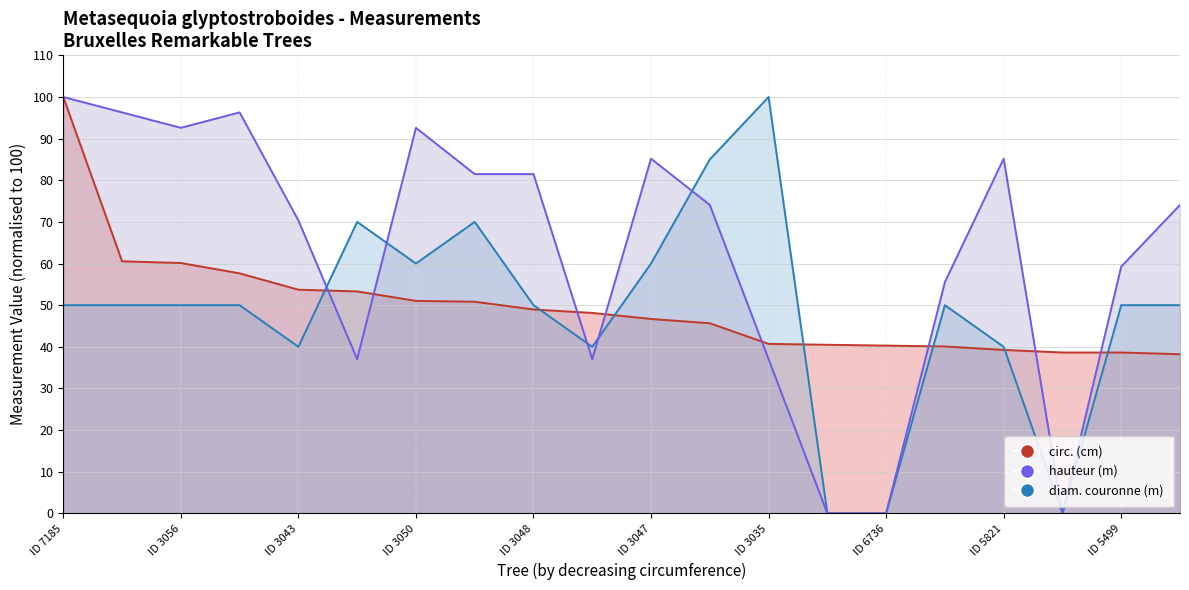

Rank the categories by diam. couronne (m) value from lowest to highest.

ID 3028, ID 6736, ID 3029, ID 3043, ID 5782, ID 5821, ID 7185, ID 3044, ID 3056, ID 3051, ID 3048, ID 3032, ID 5499, ID 3792, ID 3050, ID 3047, ID 6648, ID 3045, ID 3031, ID 3035